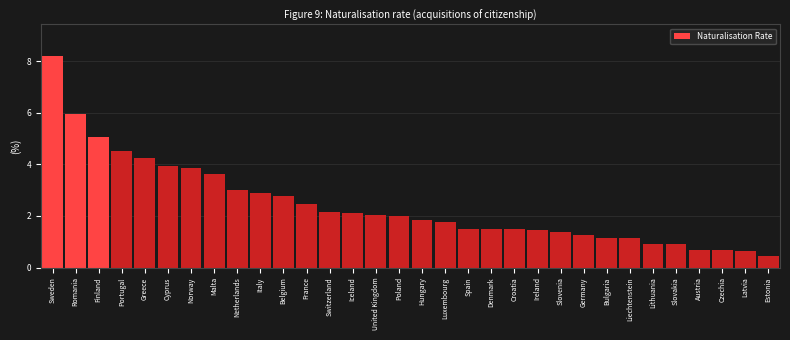

What is the difference between the maximum and minimum values?

7.7